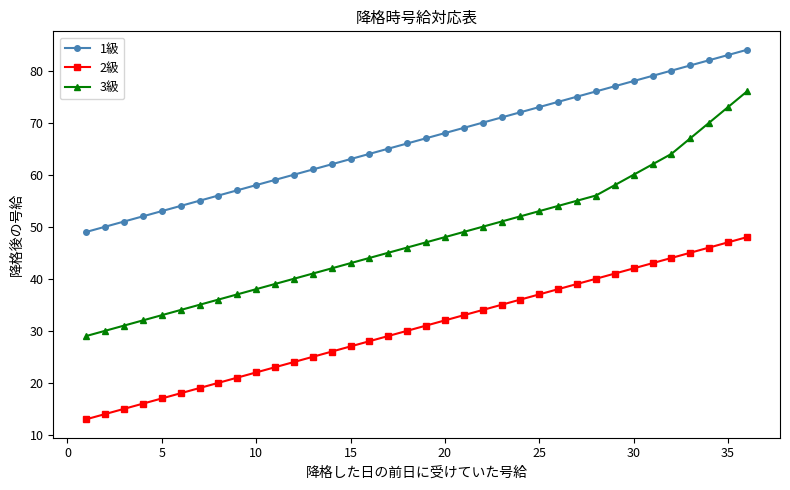

Reading left to right, extract all data points from this chart.

1級: 49	50	51	52	53	54	55	56	57	58	59	60	61	62	63	64	65	66	67	68	69	70	71	72	73	74	75	76	77	78	79	80	81	82	83	84
2級: 13	14	15	16	17	18	19	20	21	22	23	24	25	26	27	28	29	30	31	32	33	34	35	36	37	38	39	40	41	42	43	44	45	46	47	48
3級: 29	30	31	32	33	34	35	36	37	38	39	40	41	42	43	44	45	46	47	48	49	50	51	52	53	54	55	56	58	60	62	64	67	70	73	76